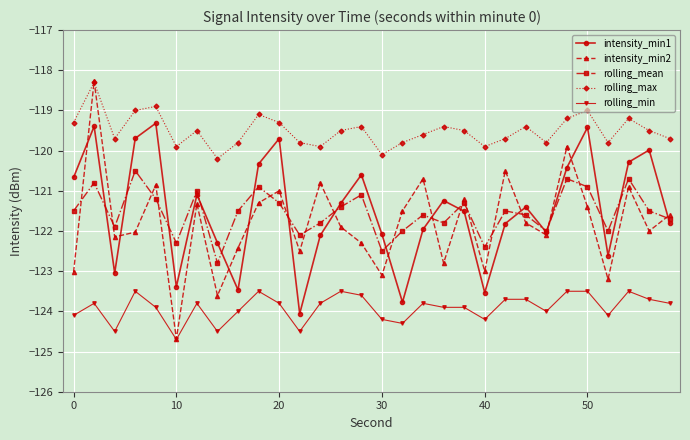

True or false: rolling_max and rolling_mean cross at least once.

False